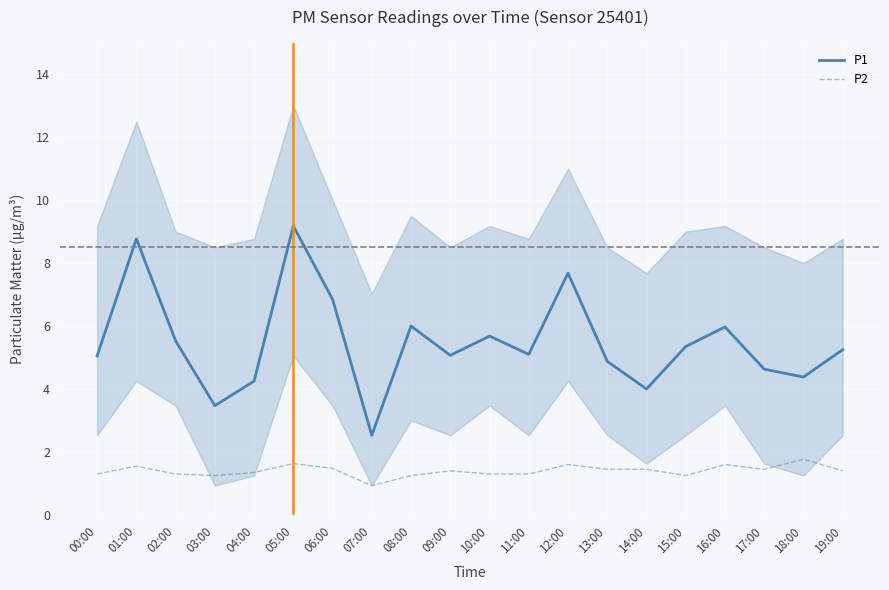

At which label does P2 reach its minimum?

07:00